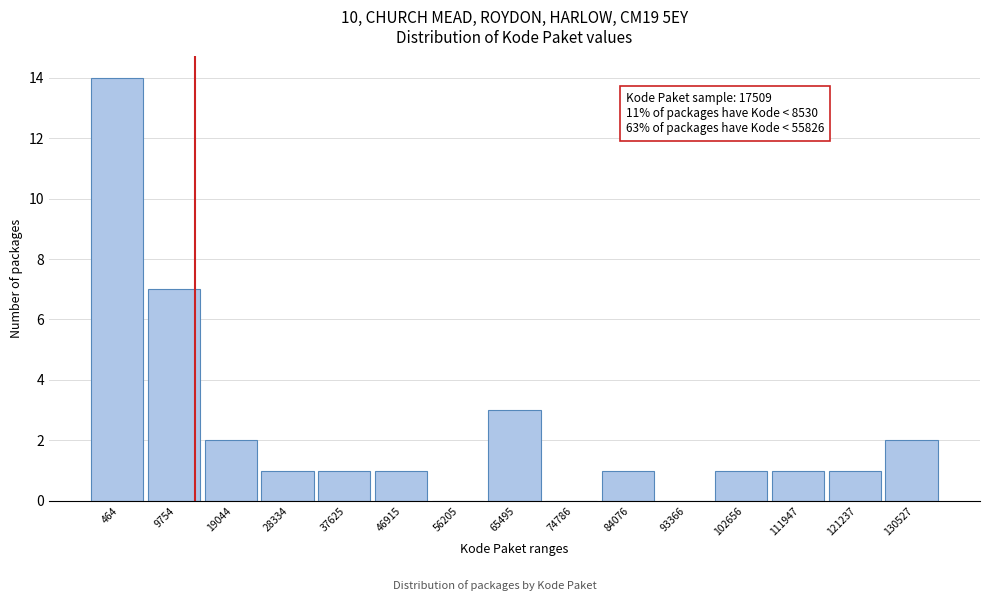

Reading left to right, what are all the values shown in this chart?

464=14	9754=7	19044=2	28334=1	37625=1	46915=1	56205=0	65495=3	74786=0	84076=1	93366=0	102656=1	111947=1	121237=1	130527=2